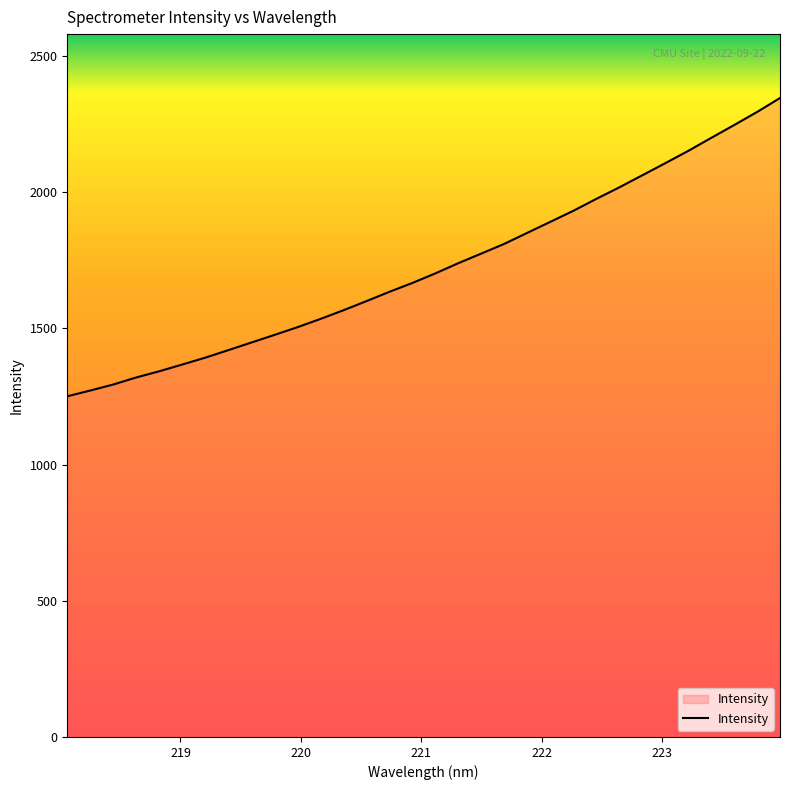

What is the maximum value shown in the chart?

2346.1